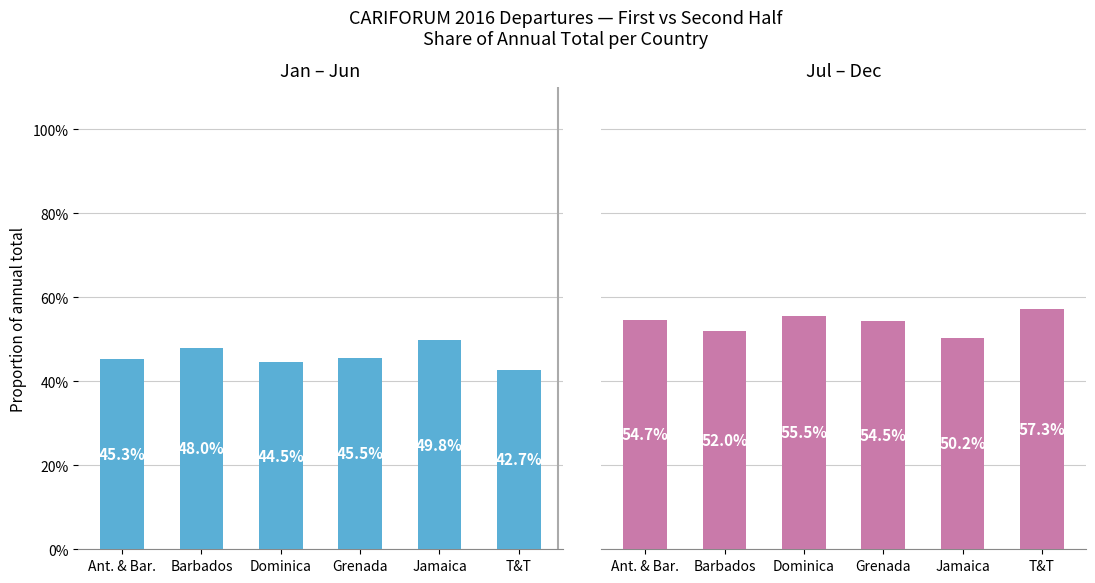

Which category has the lowest value across all series?

T&T